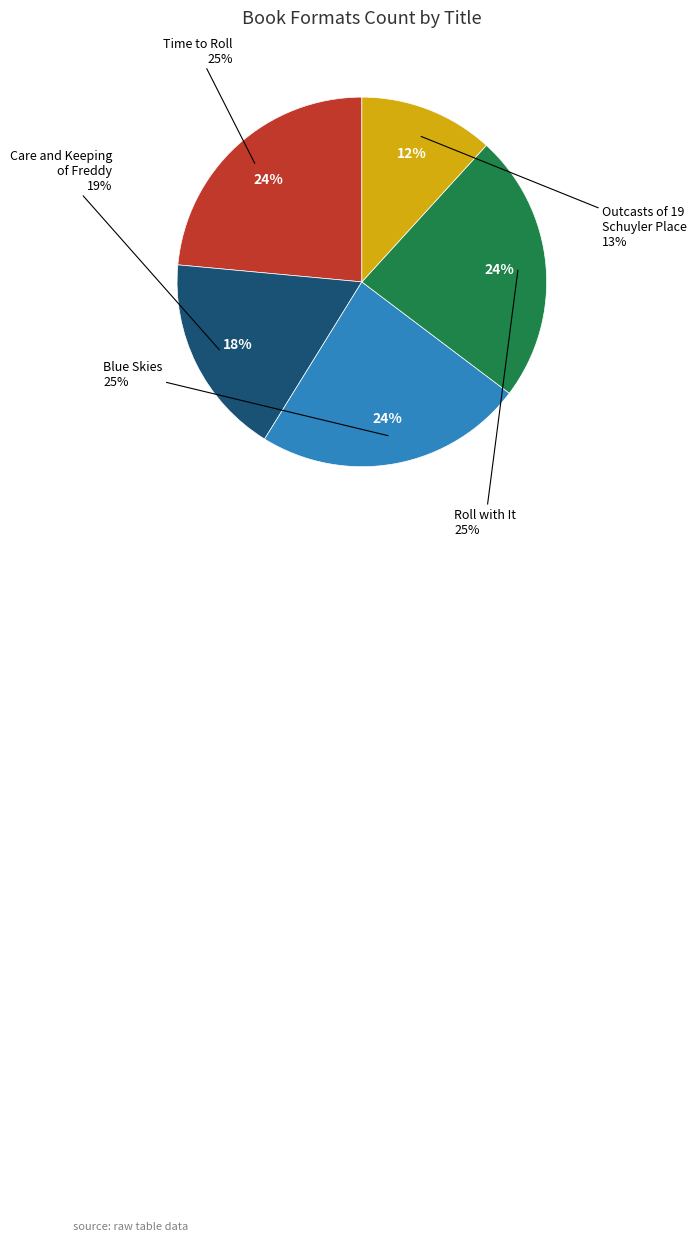

To the nearest percent, what portion does Care and Keeping of Freddy represent?

18%